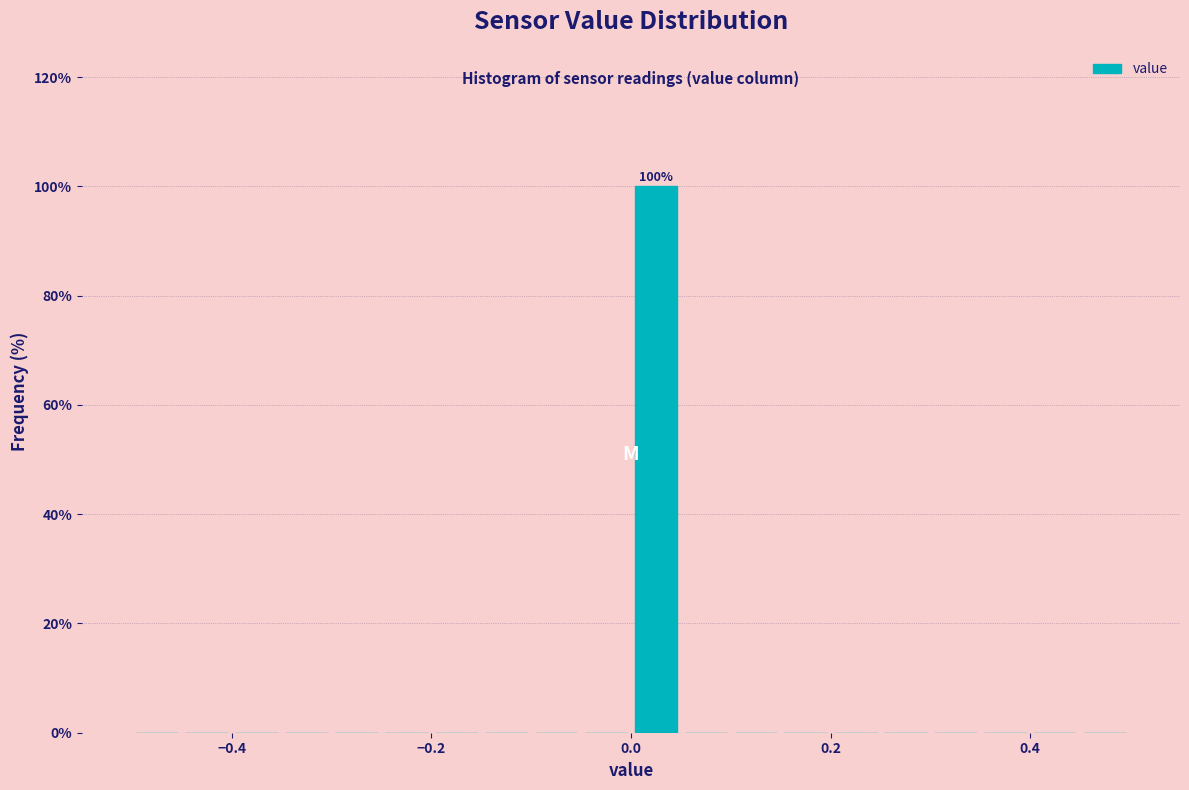

Read against the x-axis, roughly where is the centre of the tallest bar?

0.02